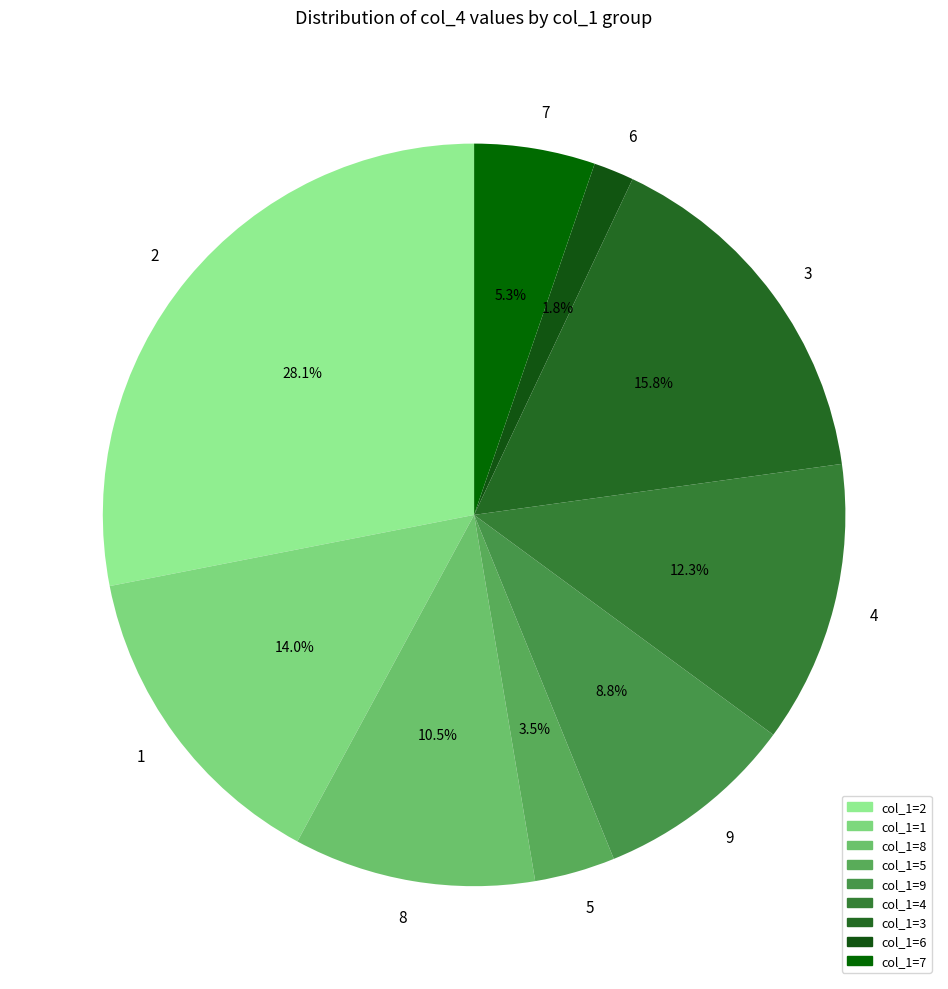

Which category has the biggest portion of the pie?

2